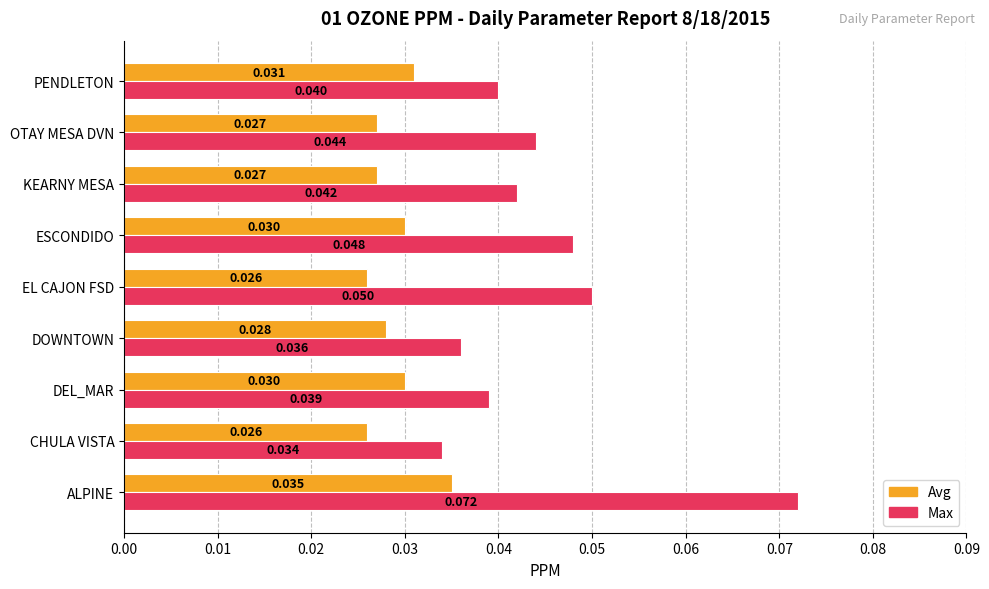

At which label is Max closest to 0?

CHULA VISTA